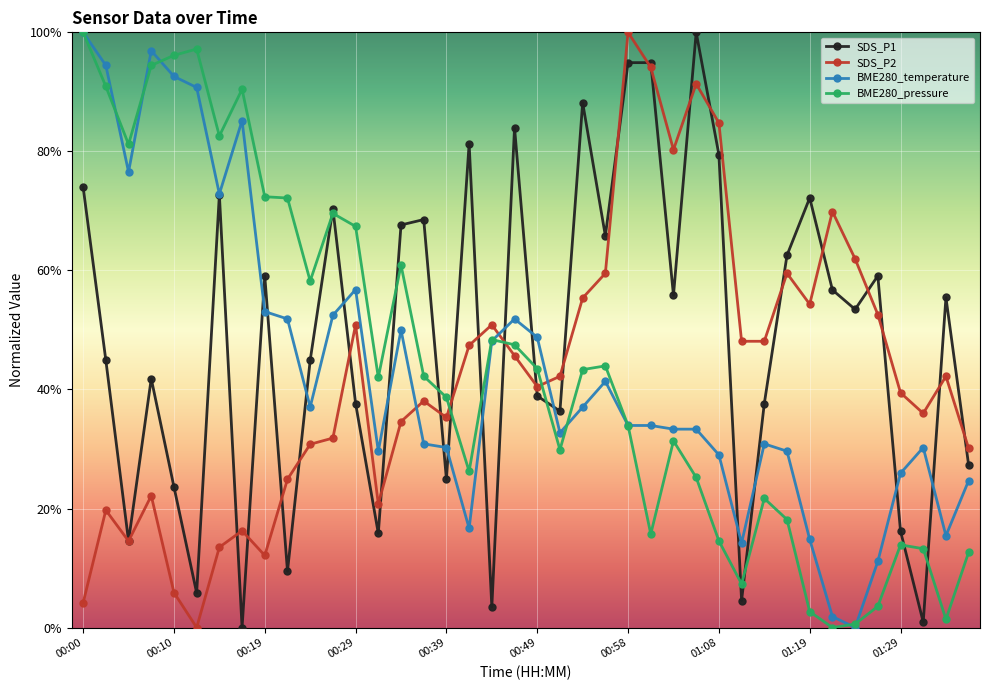

What is the value of the BME280_pressure point at the 17th from the left?

0.4